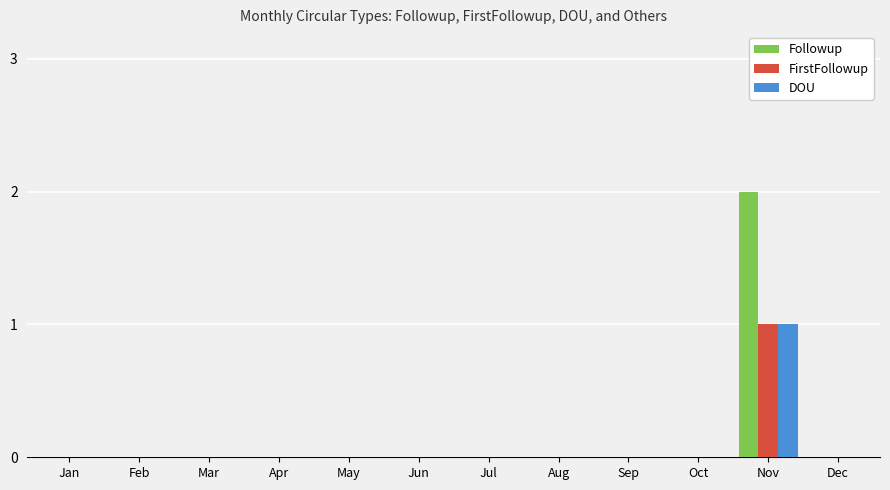

What are all the series names shown in the legend?

Followup, FirstFollowup, DOU